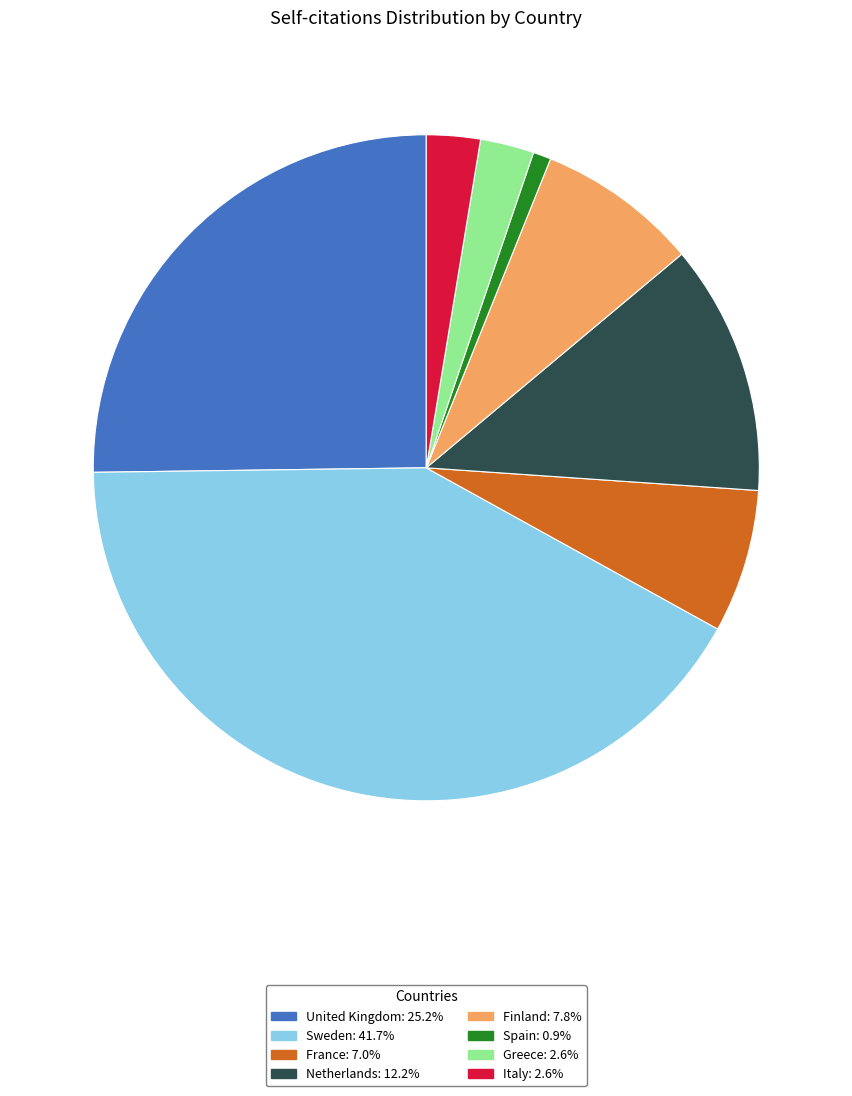

Is there a majority slice in this chart?

No